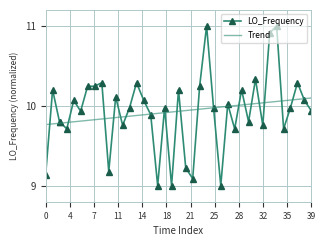

What are all the series names shown in the legend?

LO_Frequency, Trend